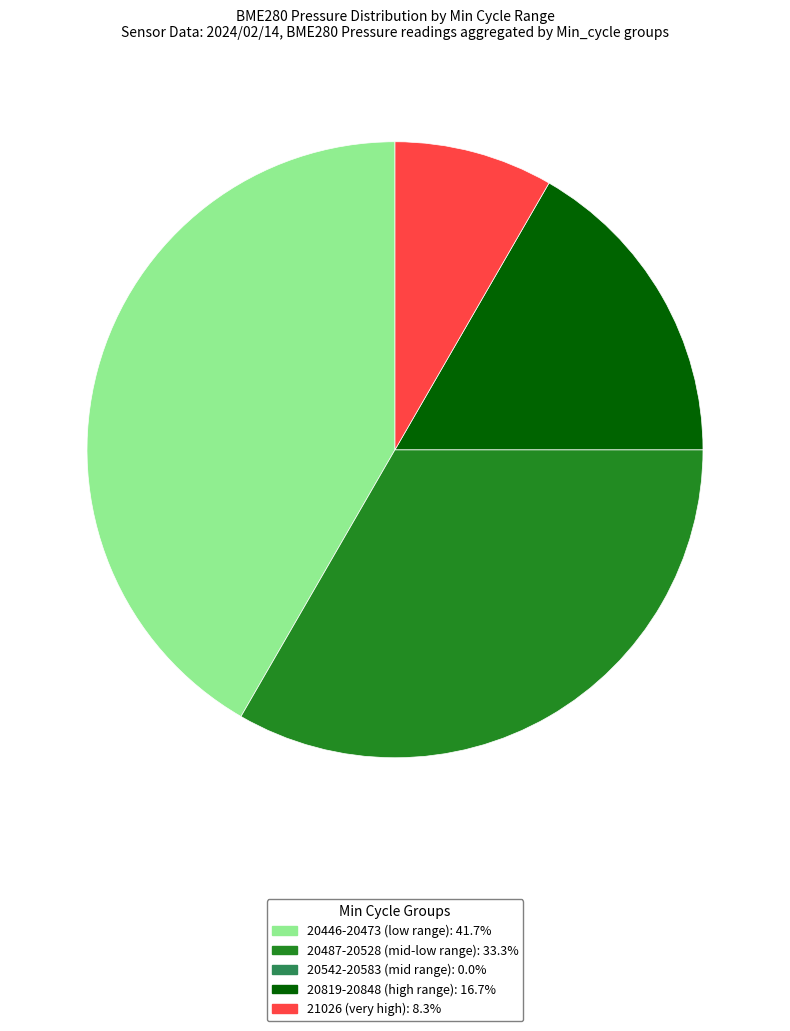

Is there any slice that represents more than half of the pie?

No